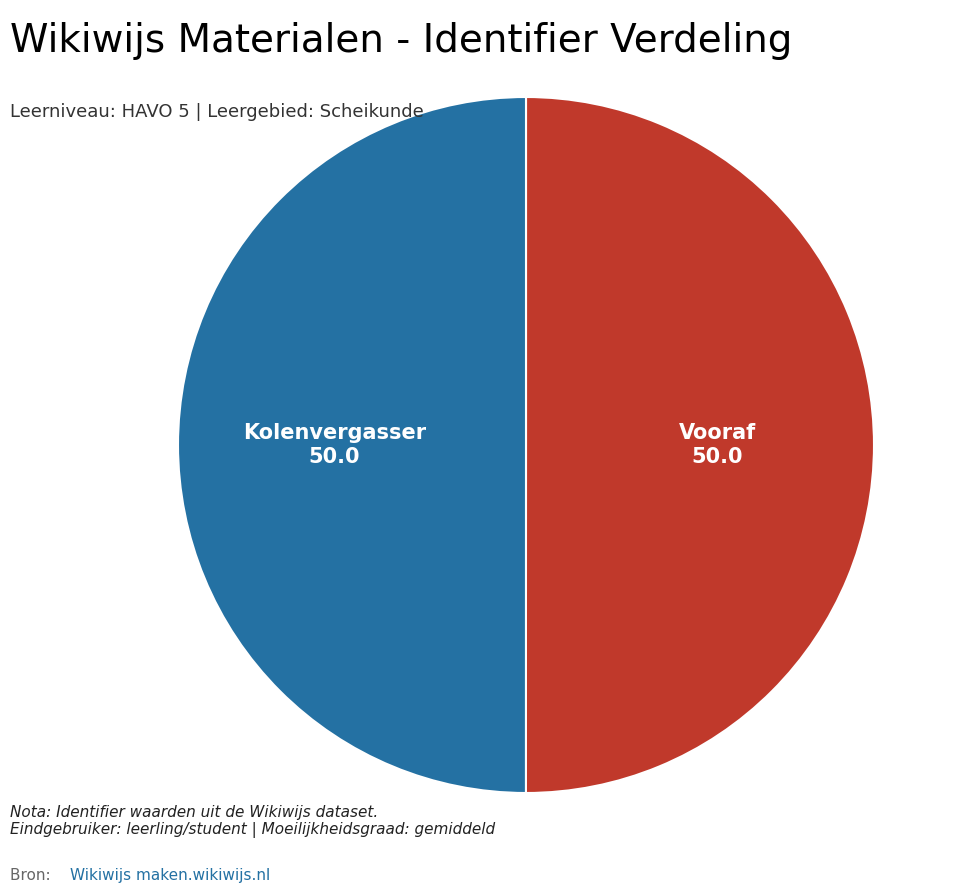

Approximately how many times larger is the value at Vooraf compared to Kolenvergasser?

1.0